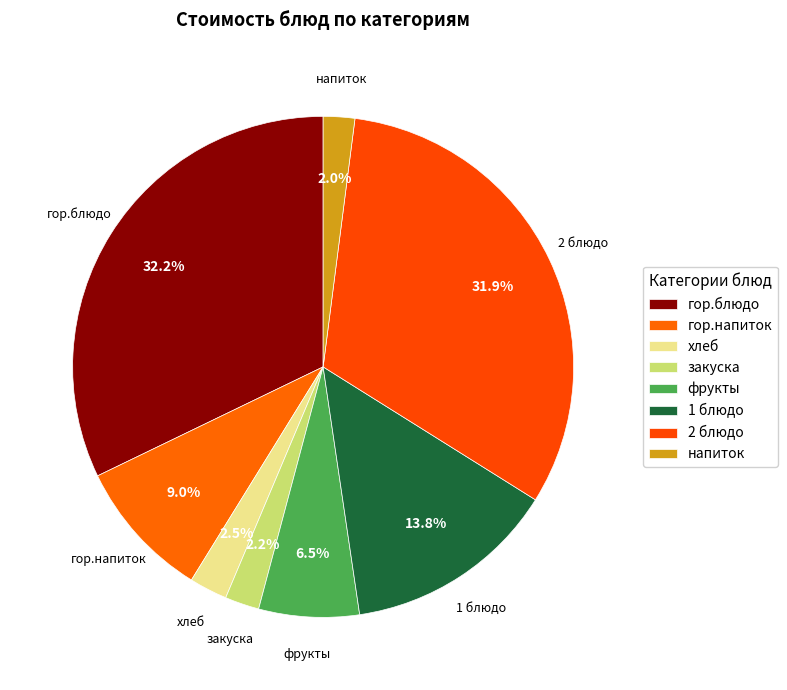

Is it true that гор.напиток is 21% of the pie?

False